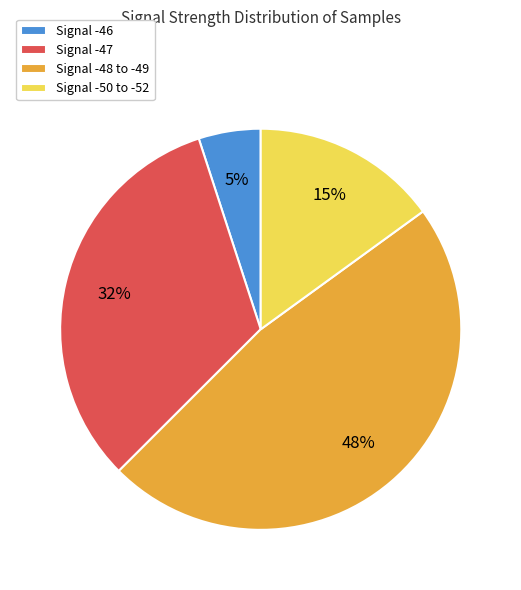

Is it true that Signal -47 is 22% of the pie?

False